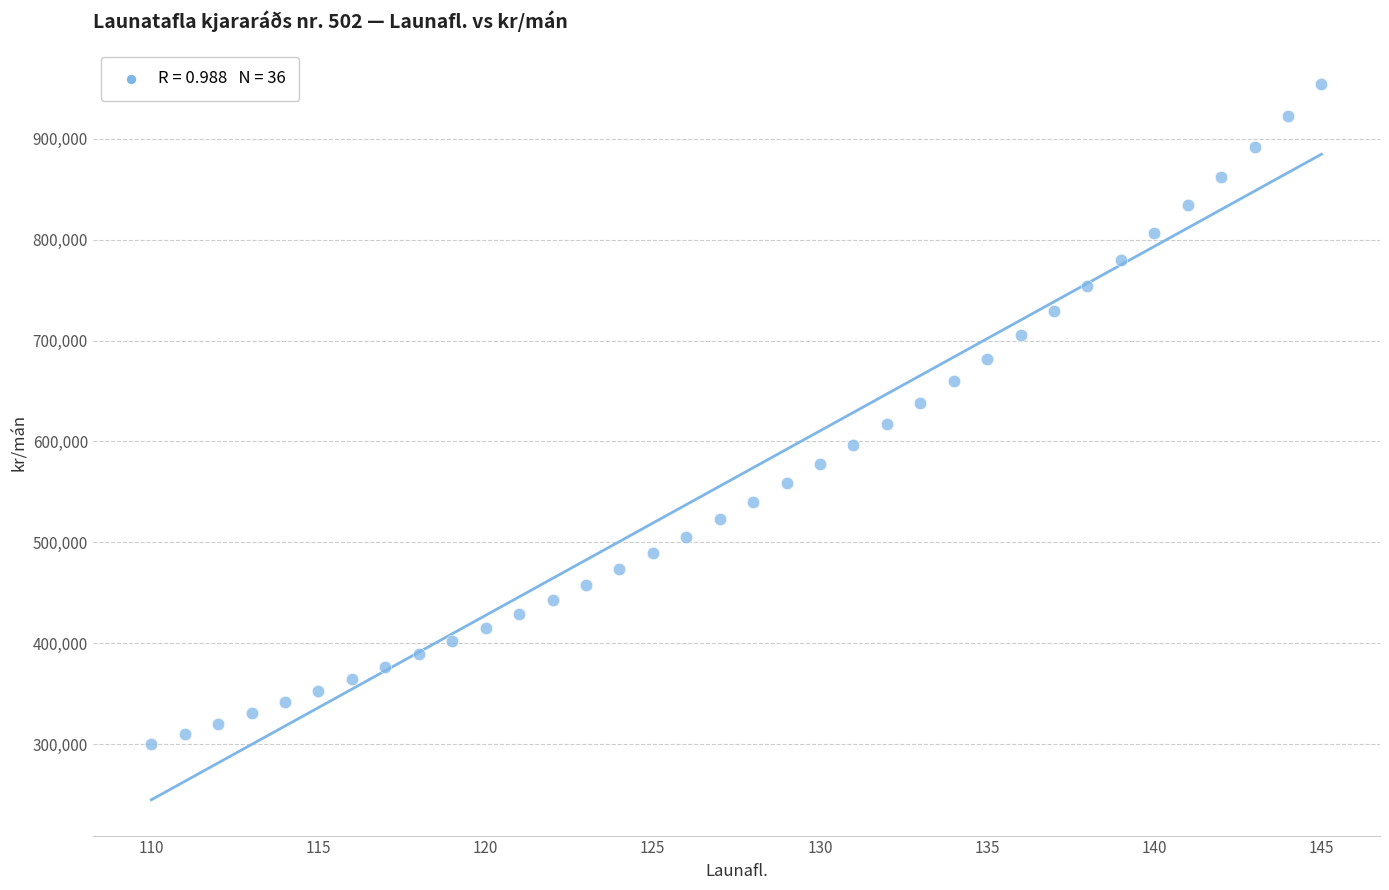

What is the range of X values (max minus min)?

35.0